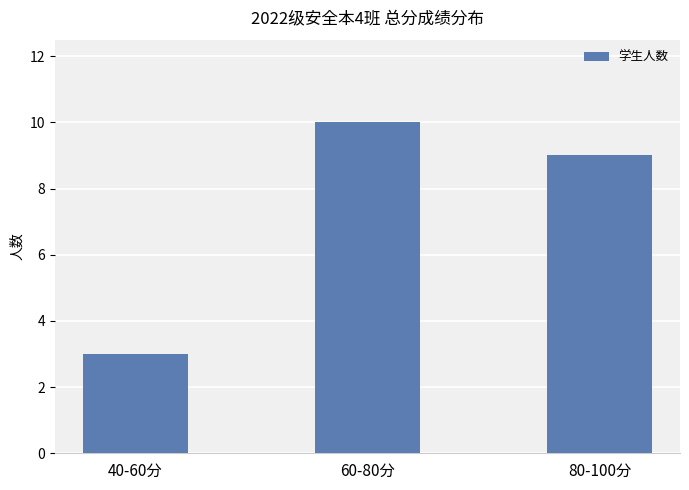

What is the label of the 2nd bar from the right?

60-80分